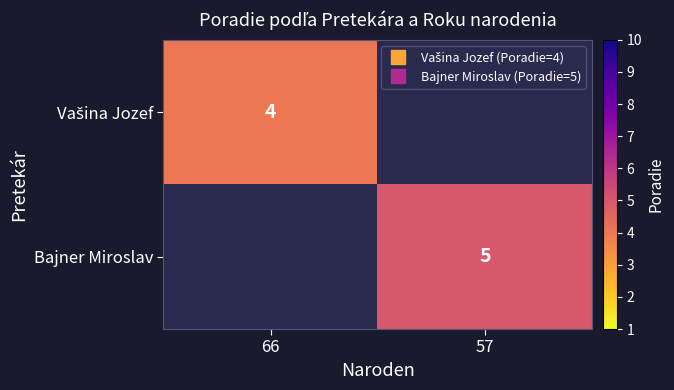

The Vašina Jozef series shows 4.0 at 66. True or false?

True